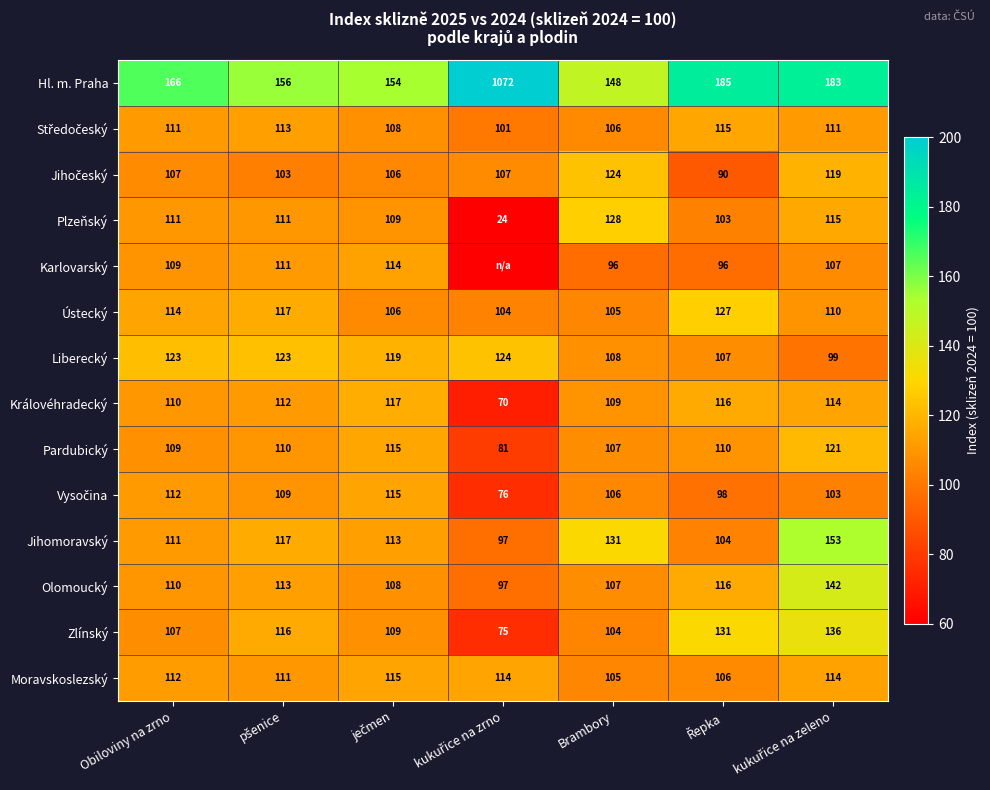

How many data points in Královéhradecký are less than 112?

3